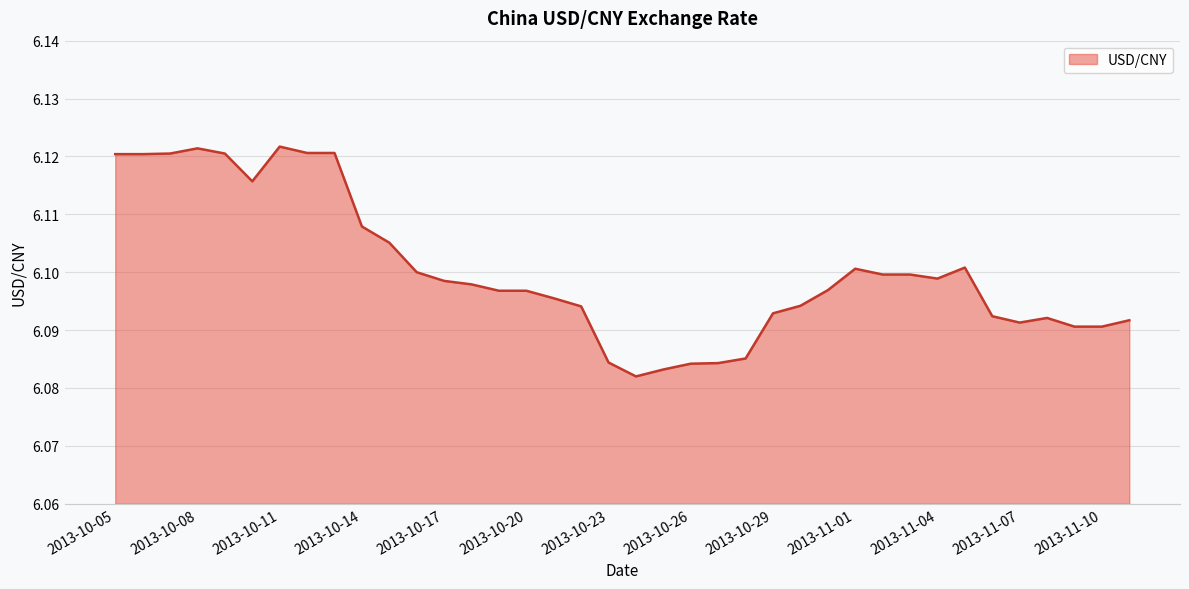

What is the ratio of the value at 2013-10-23 to the value at 2013-10-20?

1.0